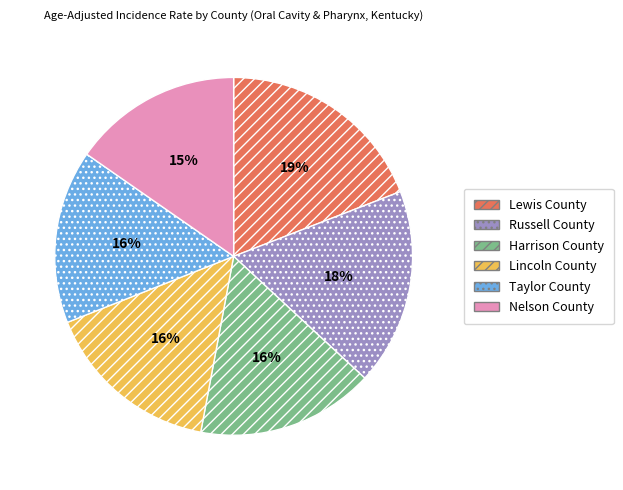

To the nearest percent, what is the difference between the Taylor County and Russell County slice percentages?

2%